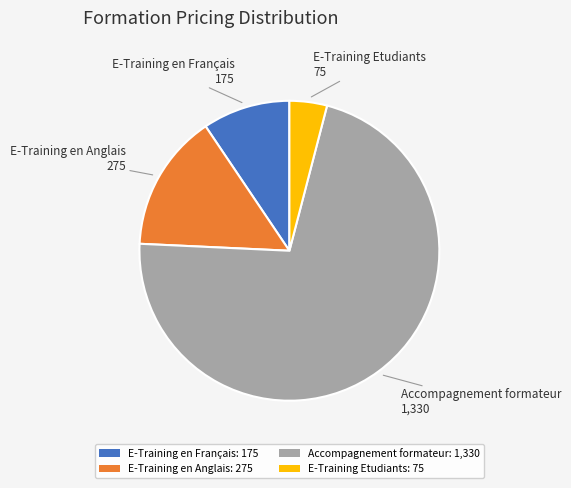

Is there a majority slice in this chart?

Yes